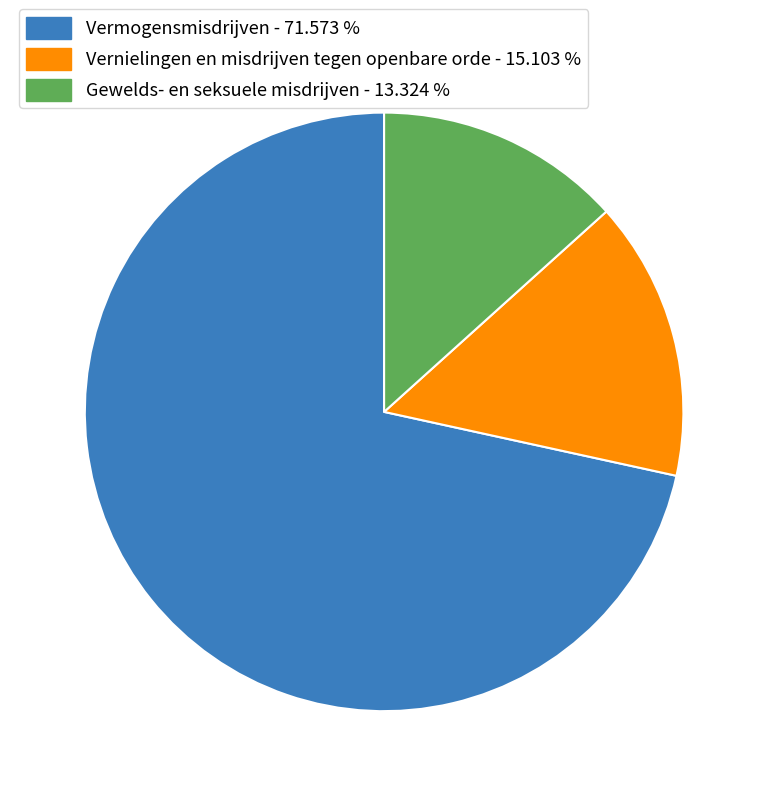

True or false: Vermogensmisdrijven accounts for 67% of the total.

False